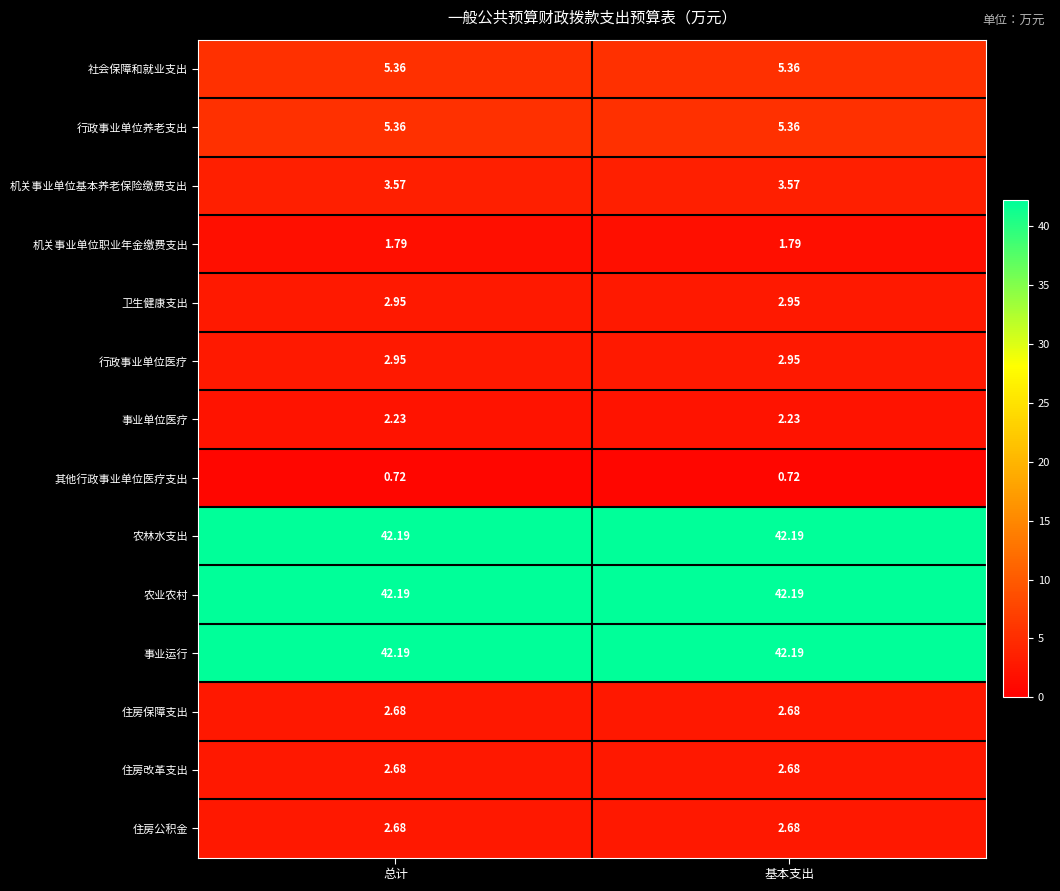

Is the value of 机关事业单位职业年金缴费支出 at 基本支出 greater than the value of 住房公积金 at 基本支出?

No